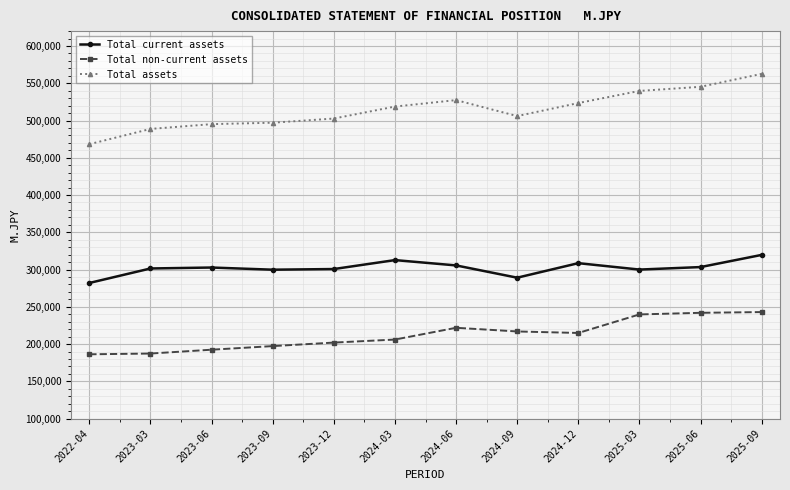

The value of Total current assets at 2023-03 is 511944. True or false?

False